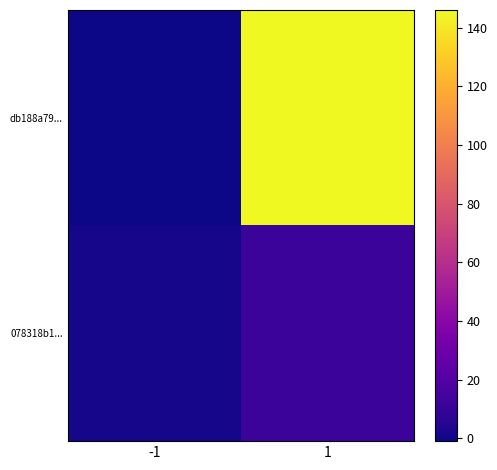

Rank the series by their maximum value, from lowest to highest.

078318b1..., db188a79...